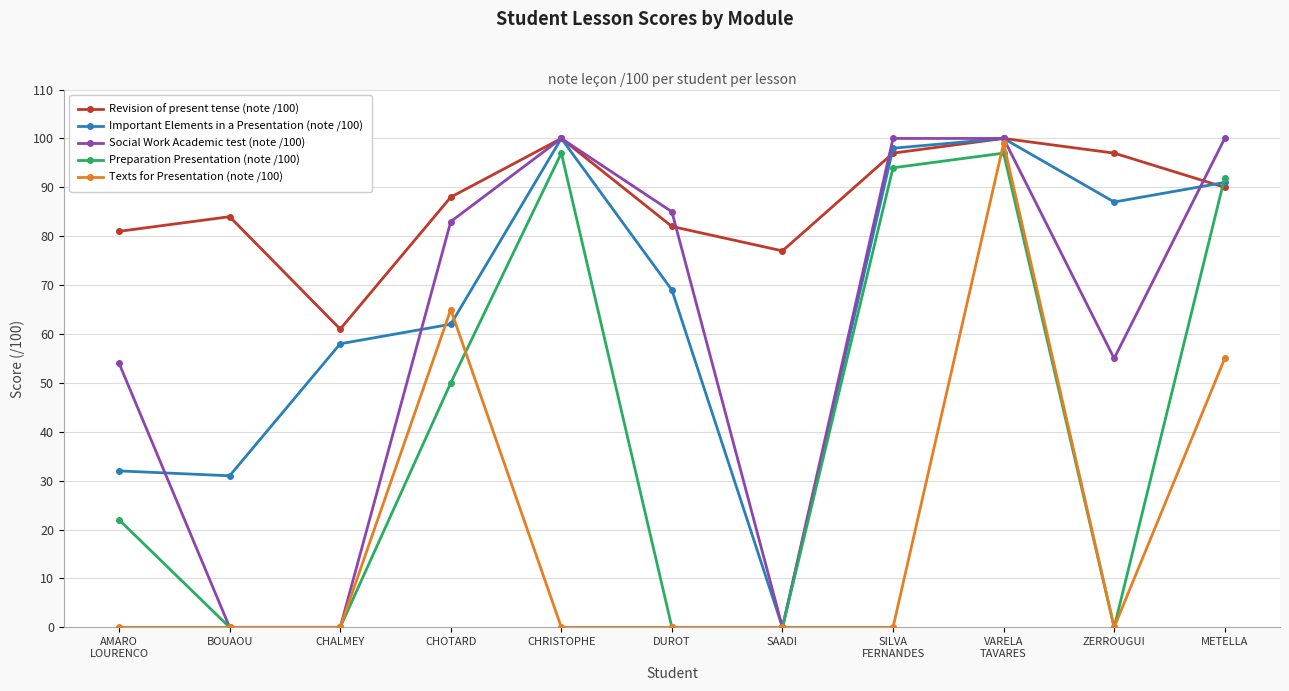

True or false: Revision of present tense (note /100) has more than 0 interior local peaks.

True